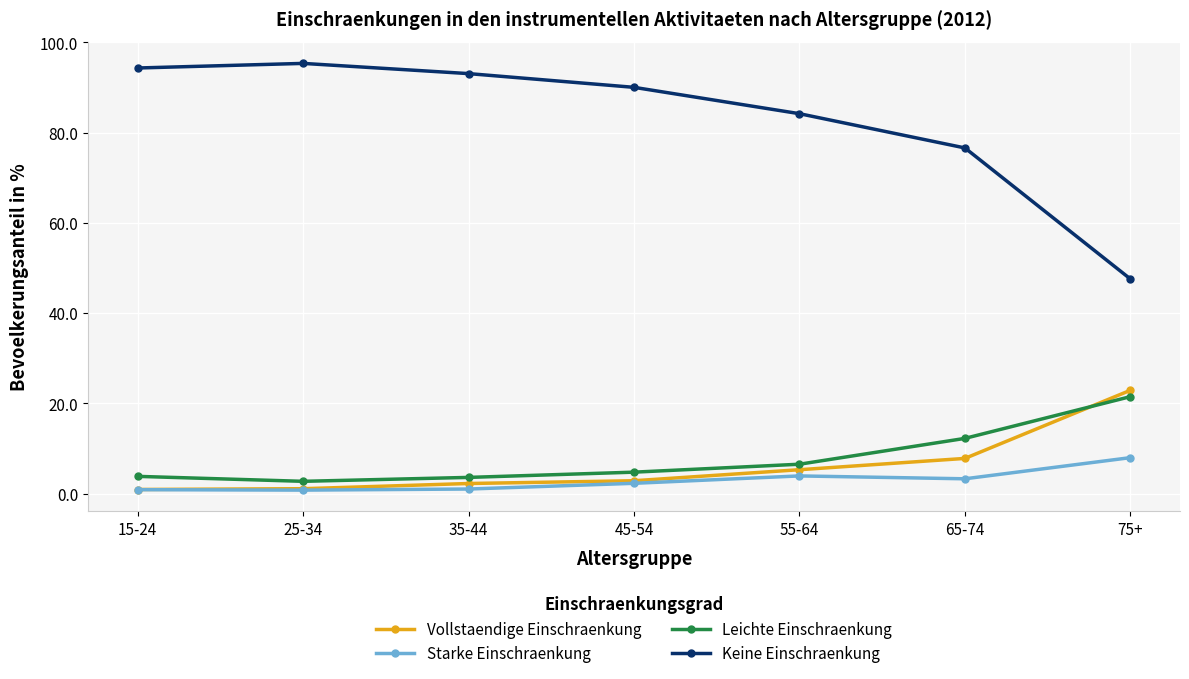

True or false: Keine Einschraenkung has a value of 76.6 at 65-74.

True